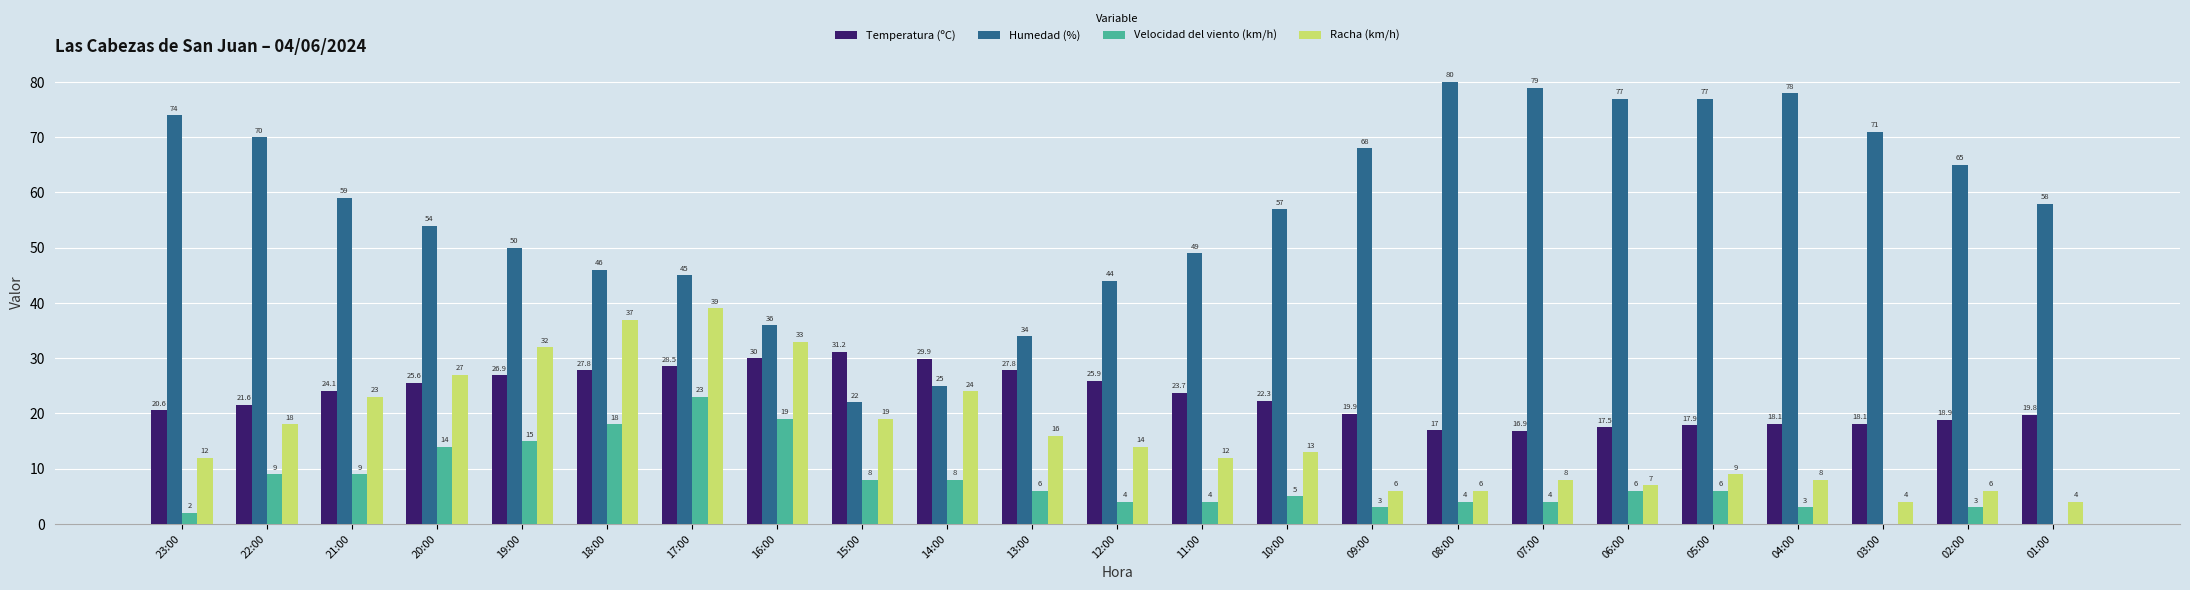

Is it true that Humedad (%) equals 74.0 at 23:00?

True